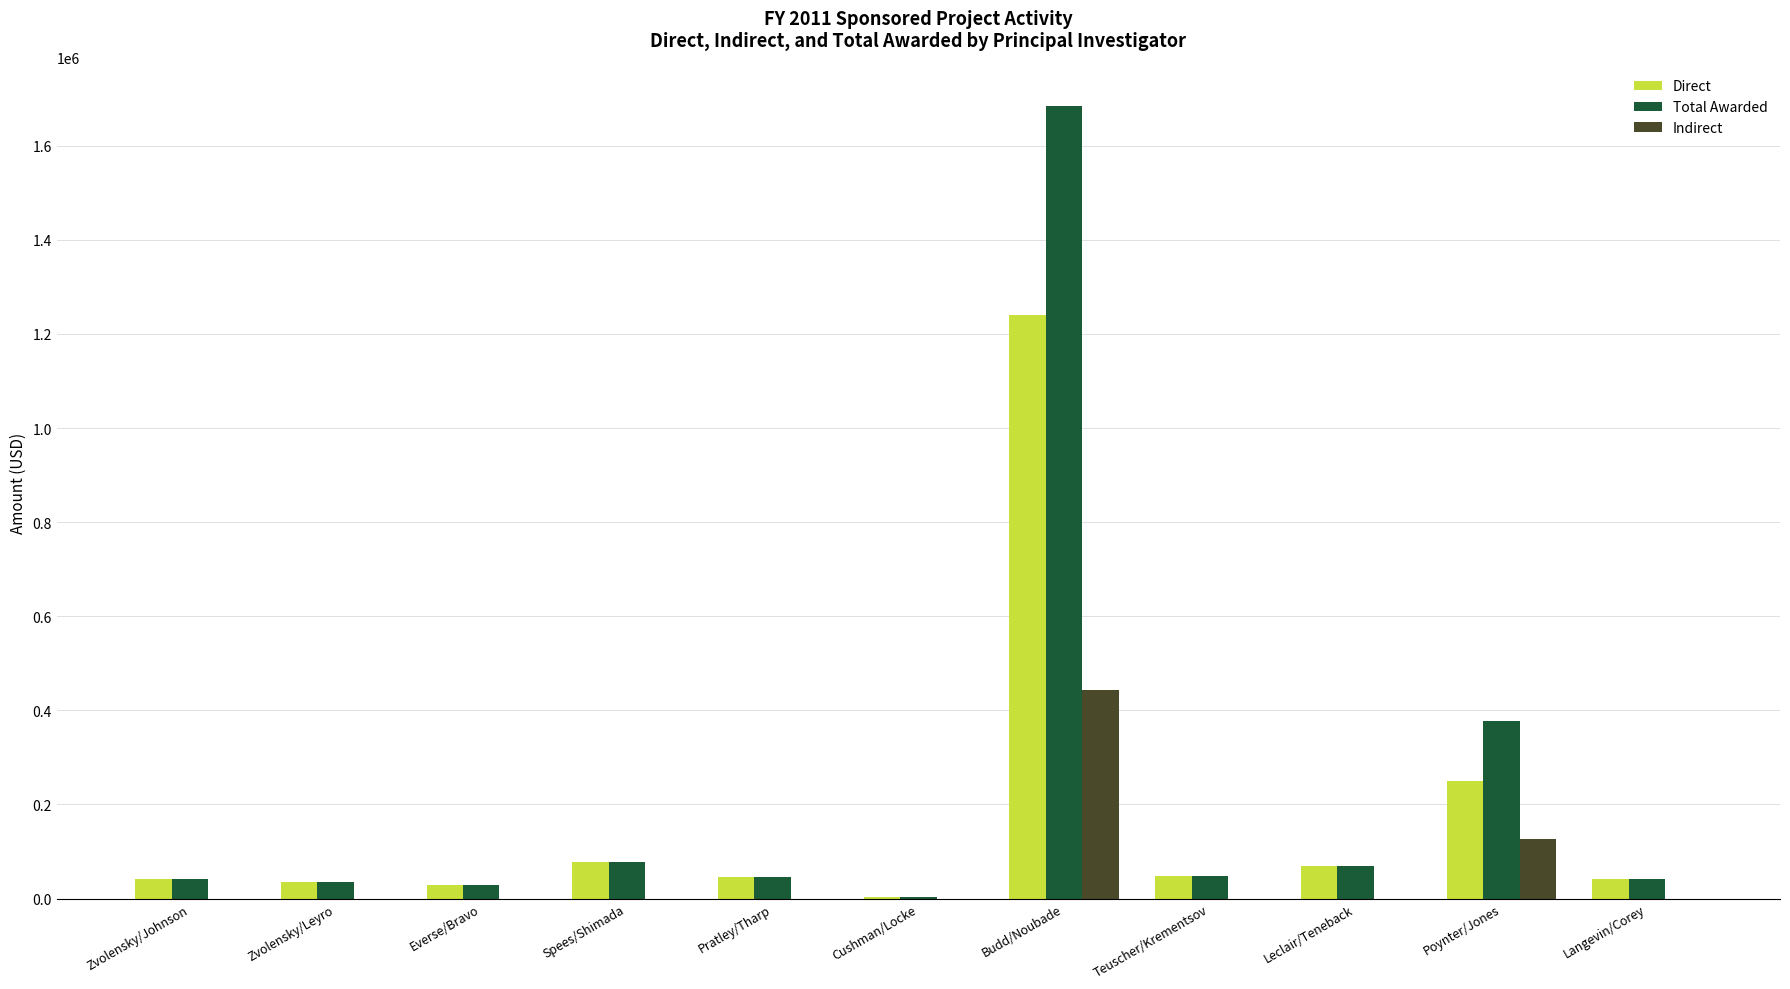

Is it true that Direct equals 42380 at Langevin/Corey?

True